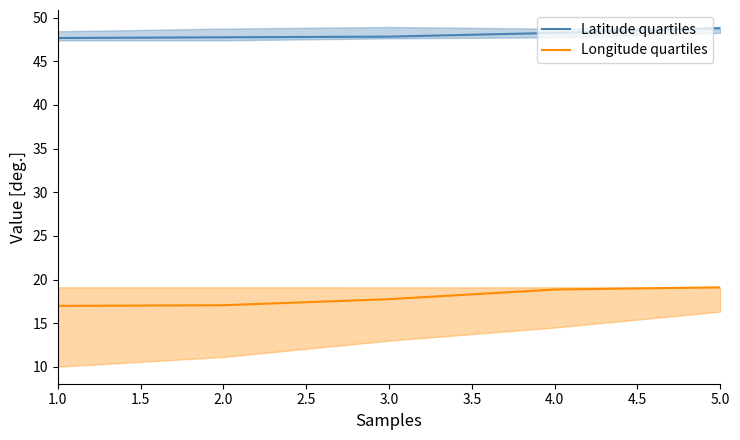

What are all the series names shown in the legend?

Latitude quartiles, Longitude quartiles